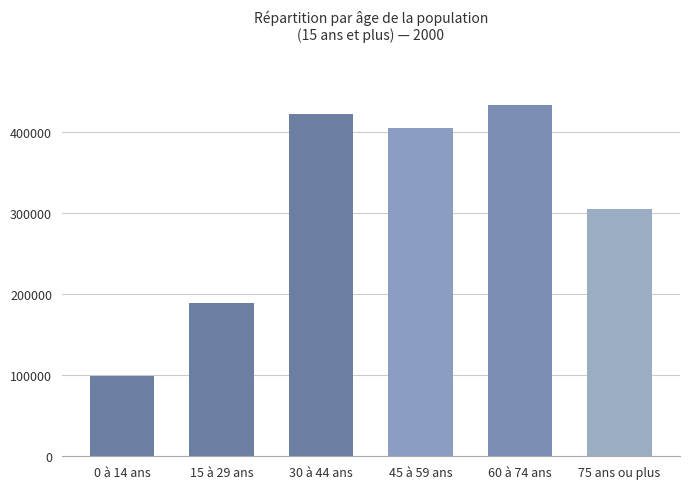

Reading left to right, list all the values displayed in this chart.

0 à 14 ans=98872	15 à 29 ans=188769	30 à 44 ans=421801	45 à 59 ans=404708	60 à 74 ans=432471	75 ans ou plus=304363